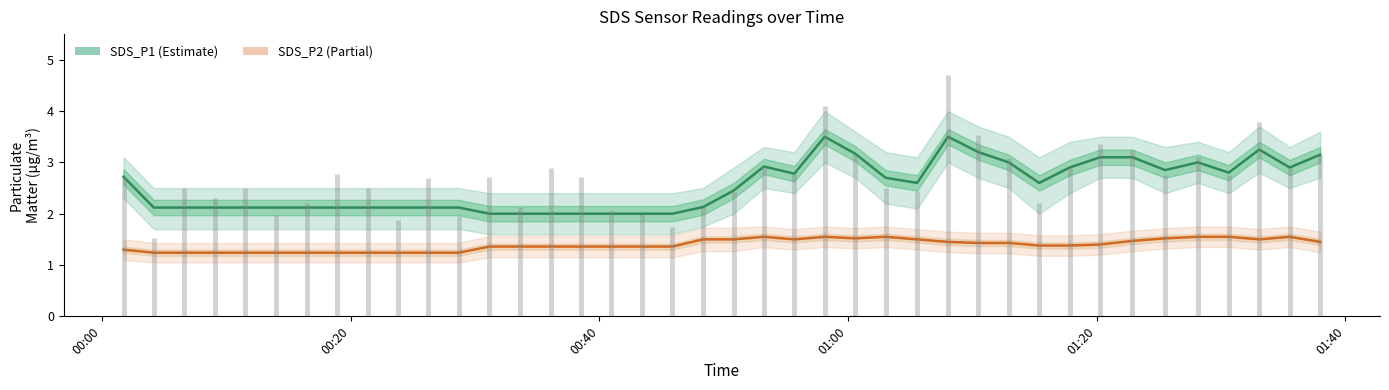

True or false: SDS_P2 and SDS_P1 cross at least once.

False